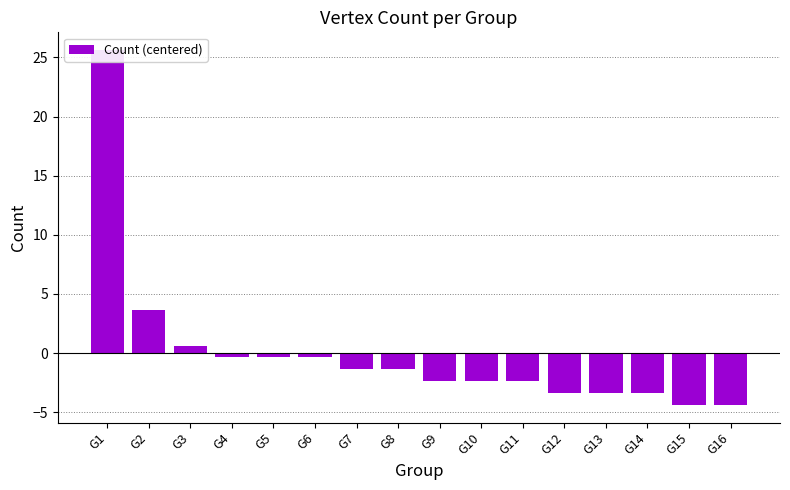

What is the change in value from G2 to G5?

-4.0